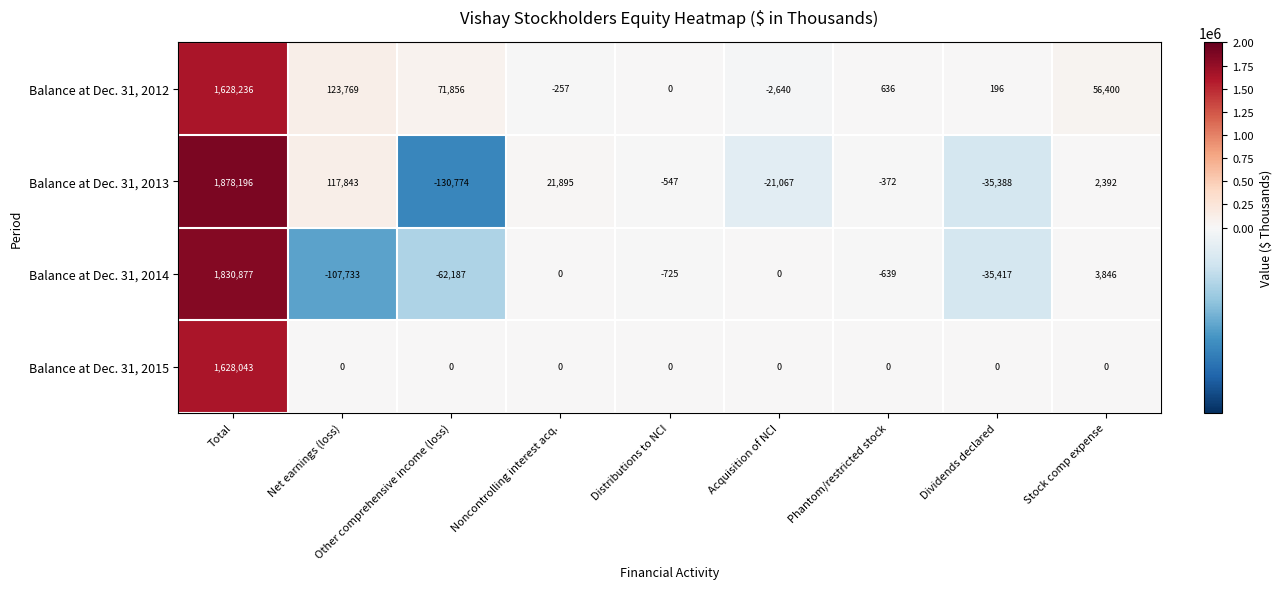

Which category has the highest value across all series?

Total